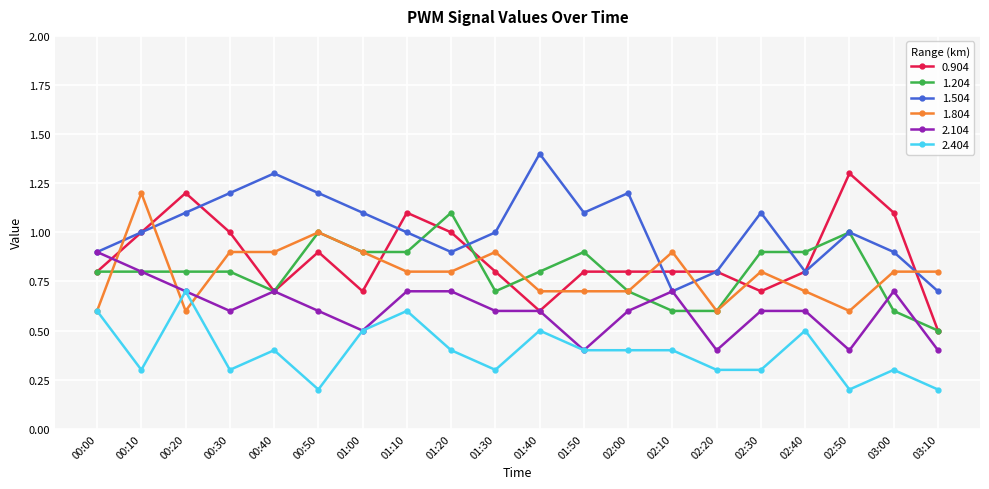

True or false: 1.504 has a value of 2.0 at 00:40.

False